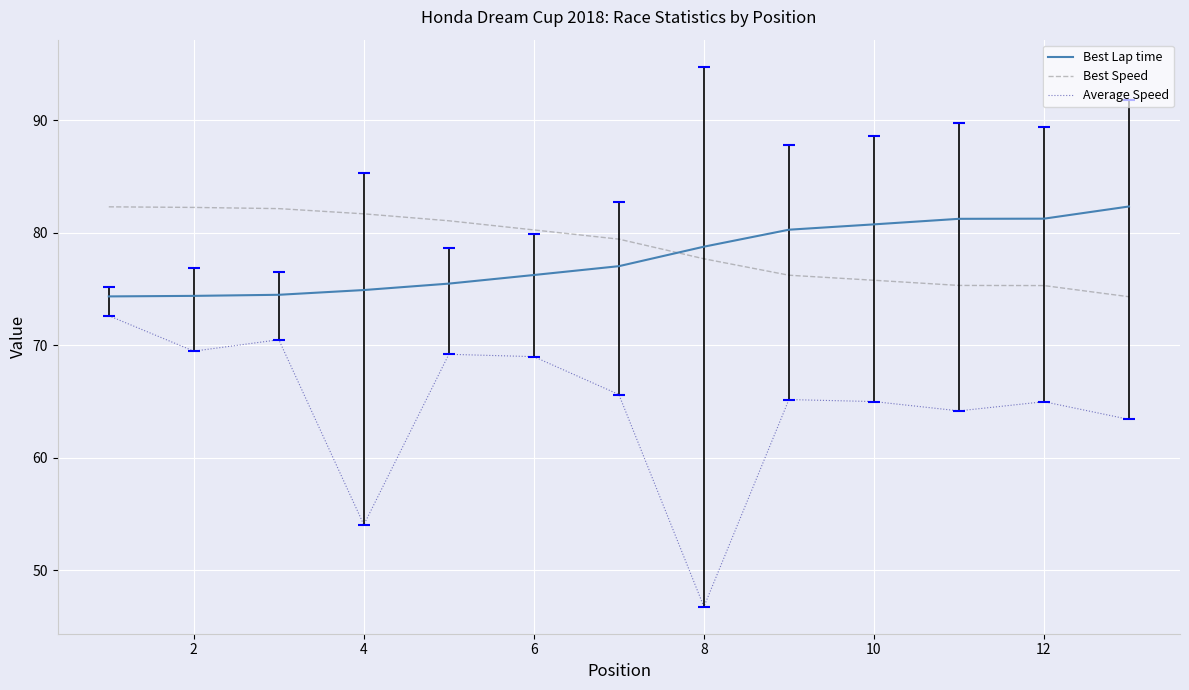

How many lines are shown in the chart?

3